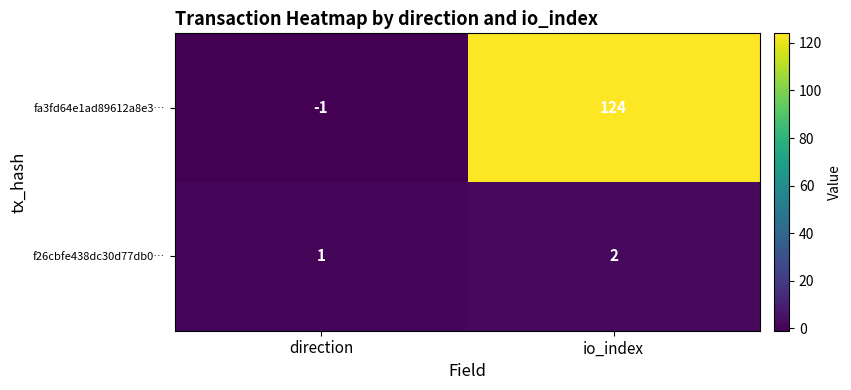

Is it true that f26cbfe438dc30d77db0… equals 3 at io_index?

False